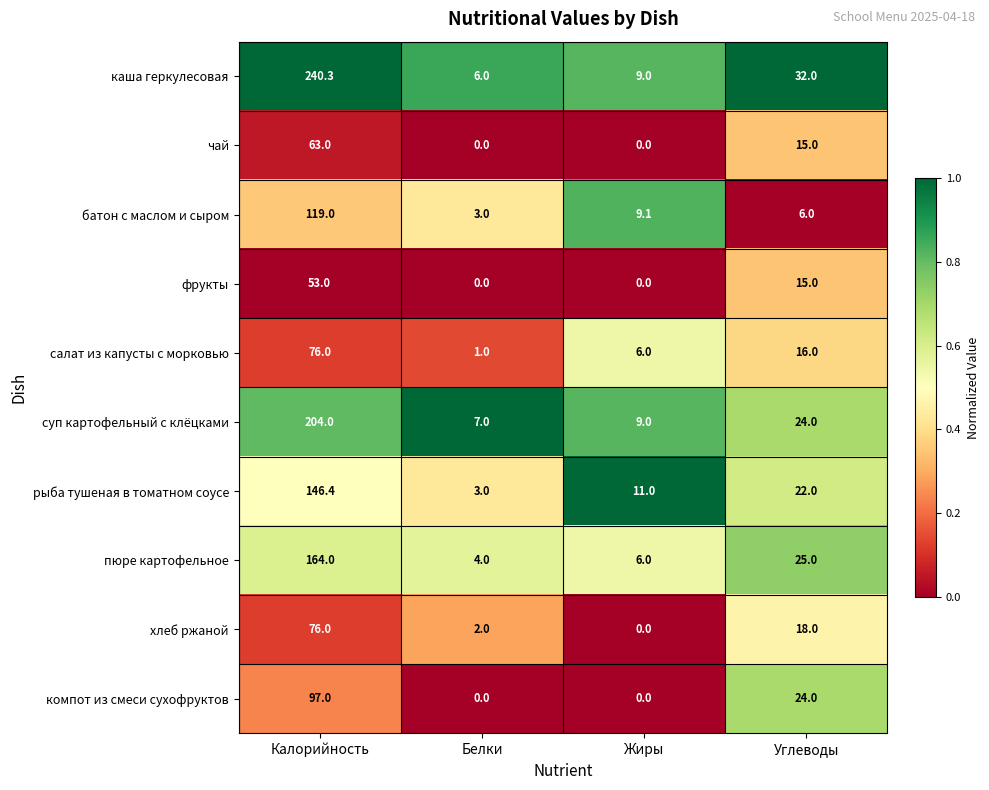

Is the value of салат из капусты с морковью at Белки greater than the value of батон с маслом и сыром at Белки?

No